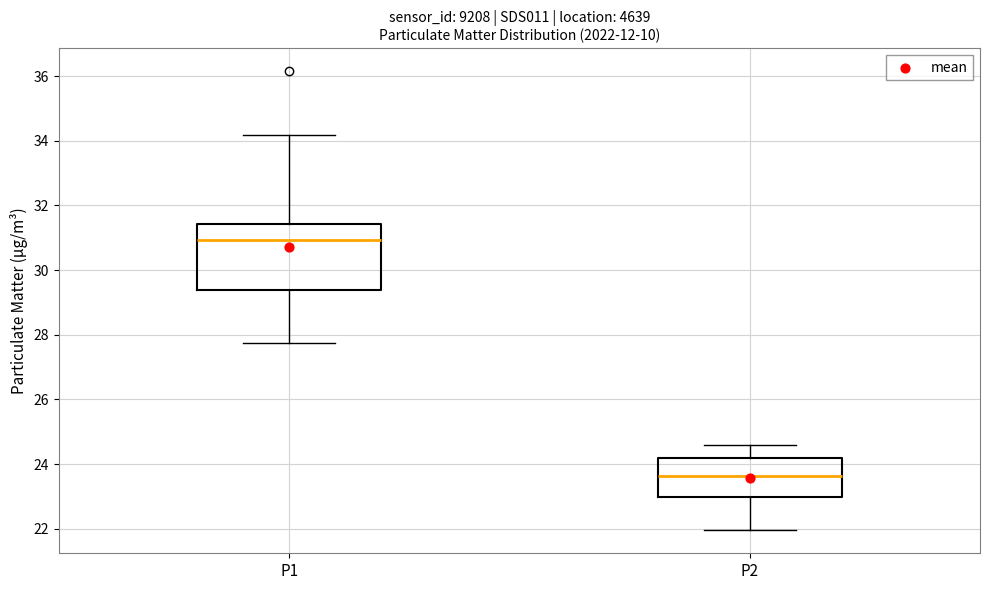

Which box's median line is the lowest?

P2